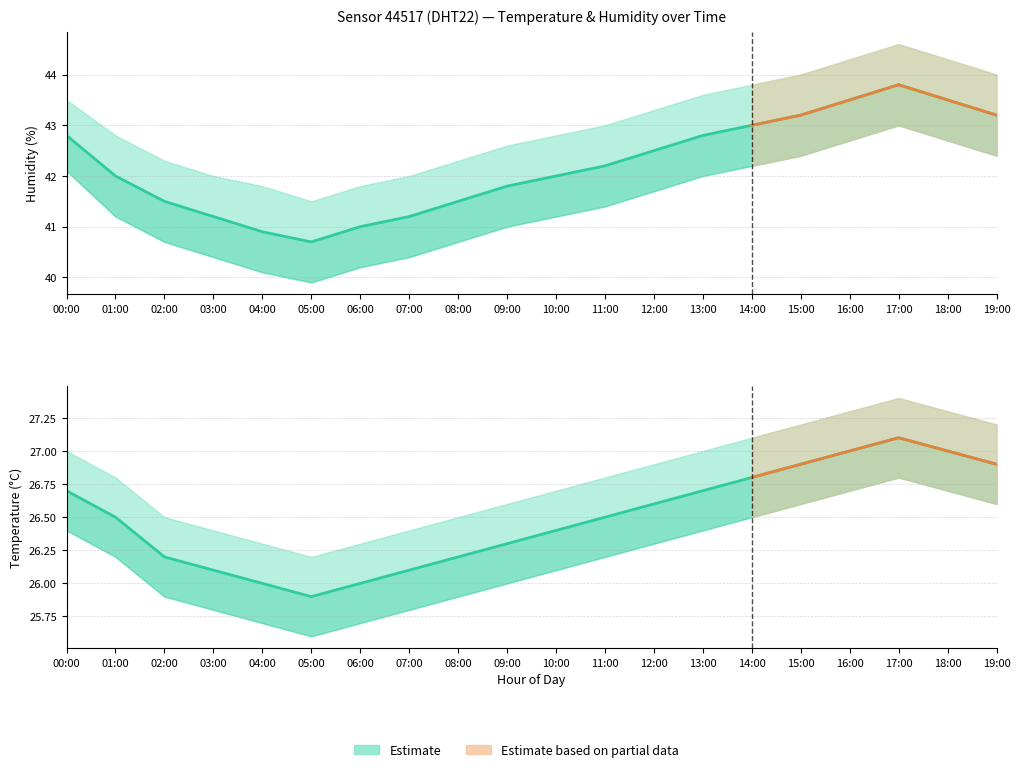

How many interior local peaks does the Temperature series have?

1